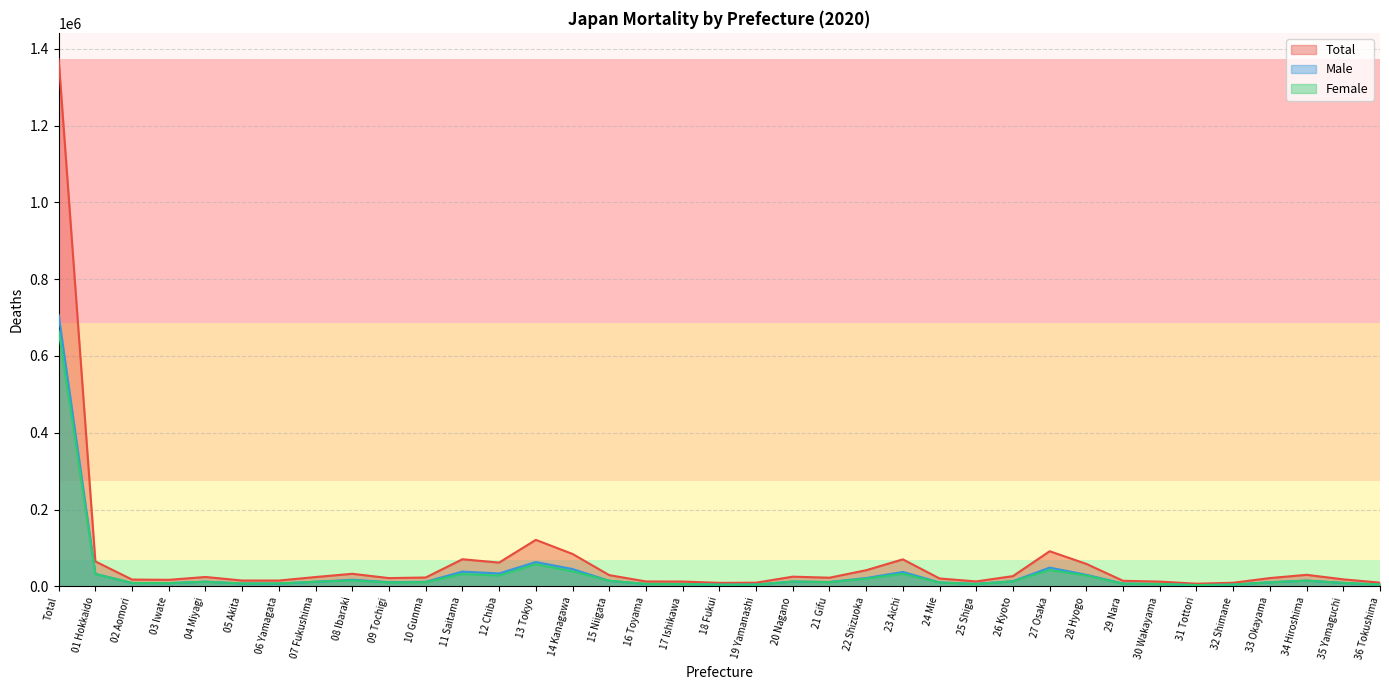

True or false: Female and Total intersect in this chart.

False